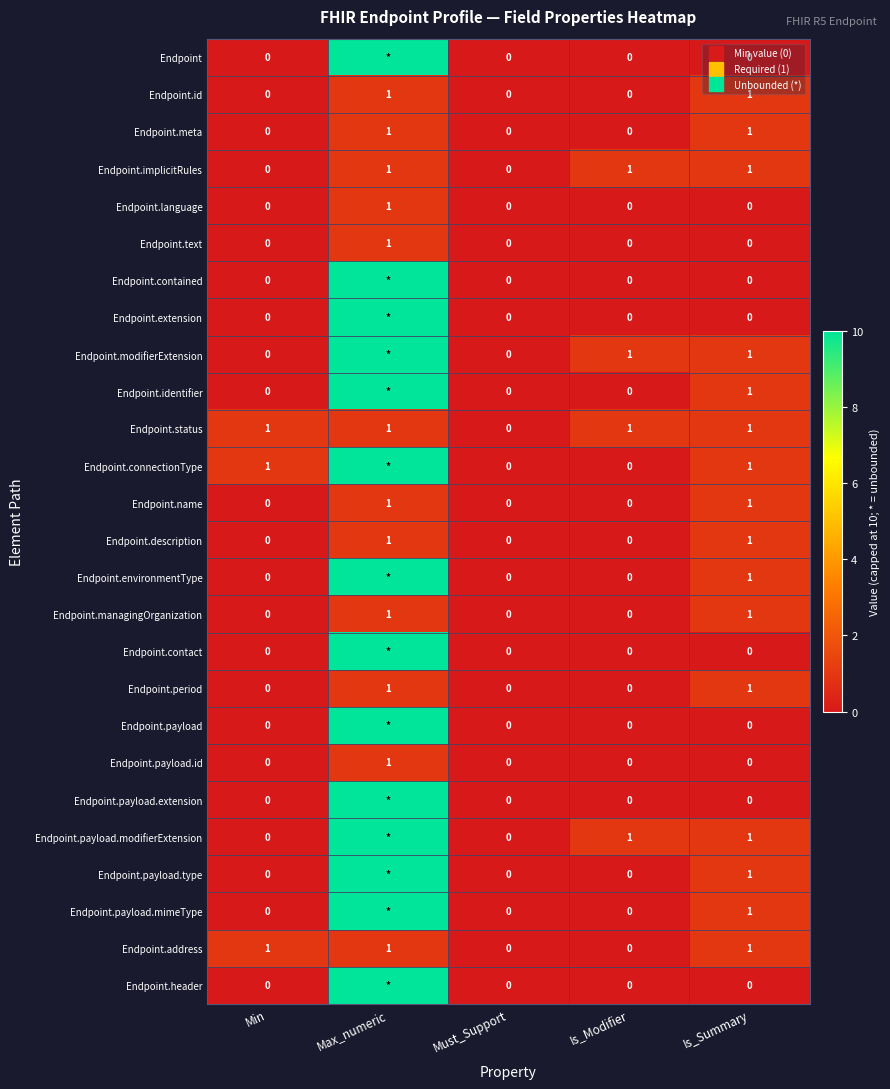

How many data points does each series have?

5